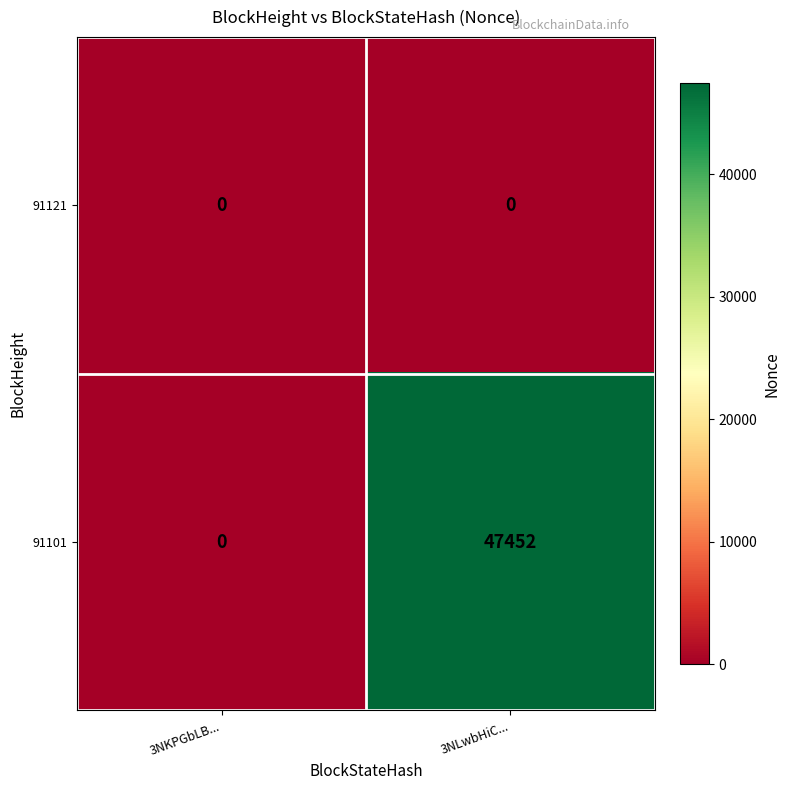

What is the sum of all 91101 values?

47452